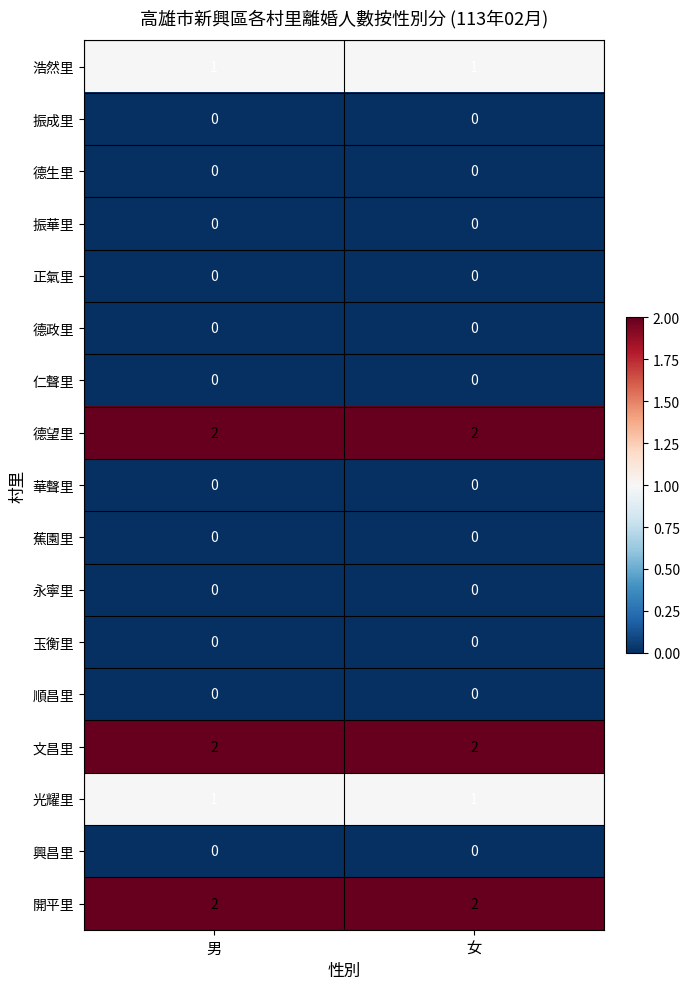

What is the total value across all series at 男?

8